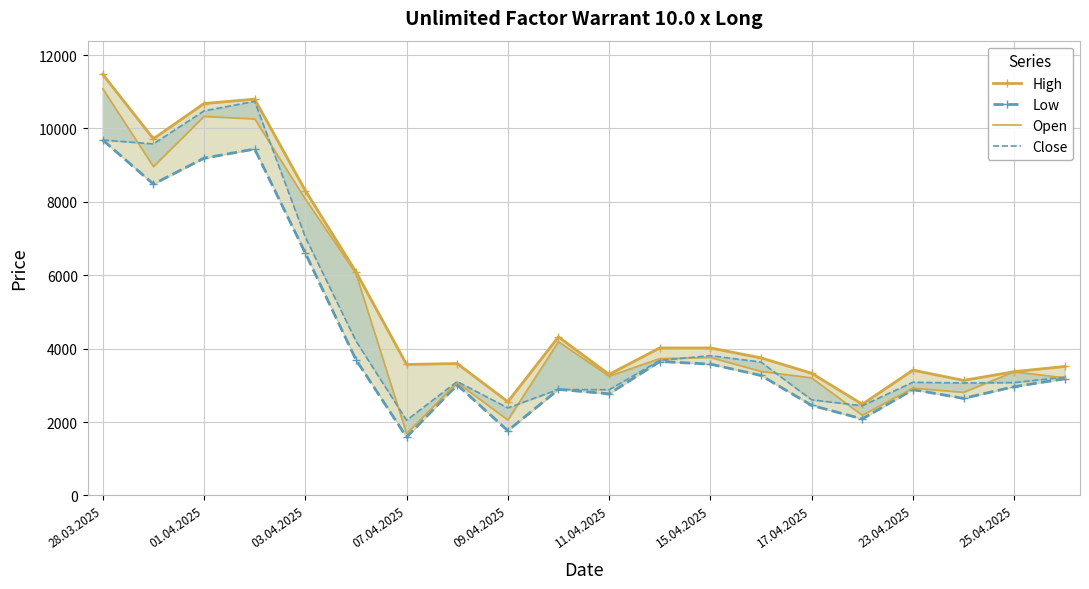

At how many categories does at least one series exceed 10884?

1